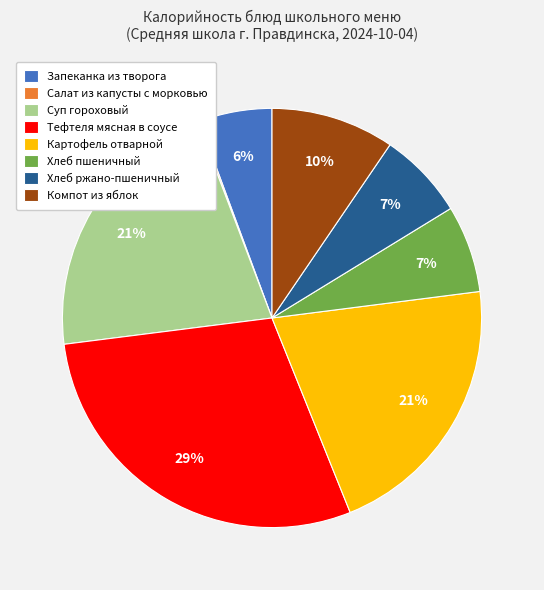

To the nearest percent, what percentage of the pie is Запеканка из творога?

6%